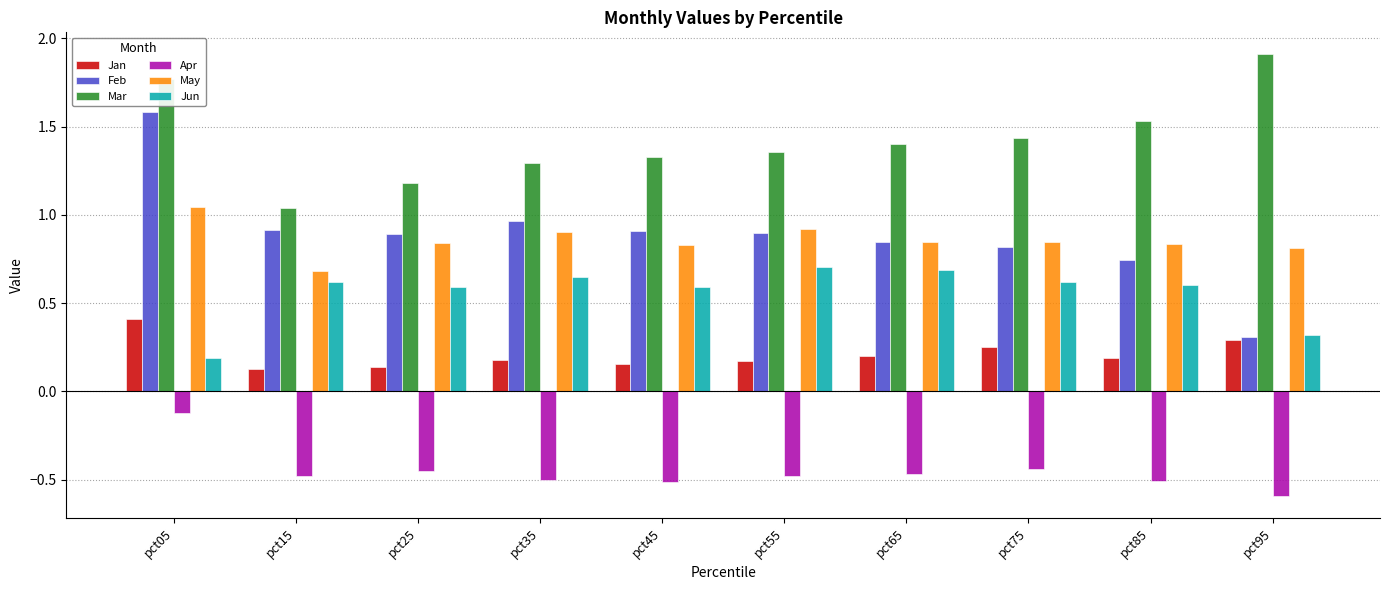

Rank the series by their maximum value, from lowest to highest.

Apr, Jan, Jun, May, Feb, Mar